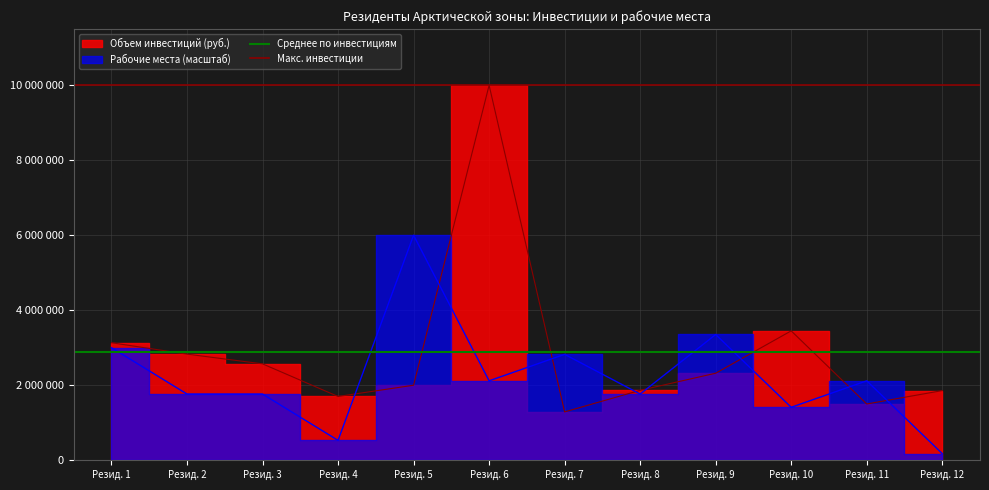

True or false: Макс. инвестиции has a value of 14325019.5 at Резид. 1.

False